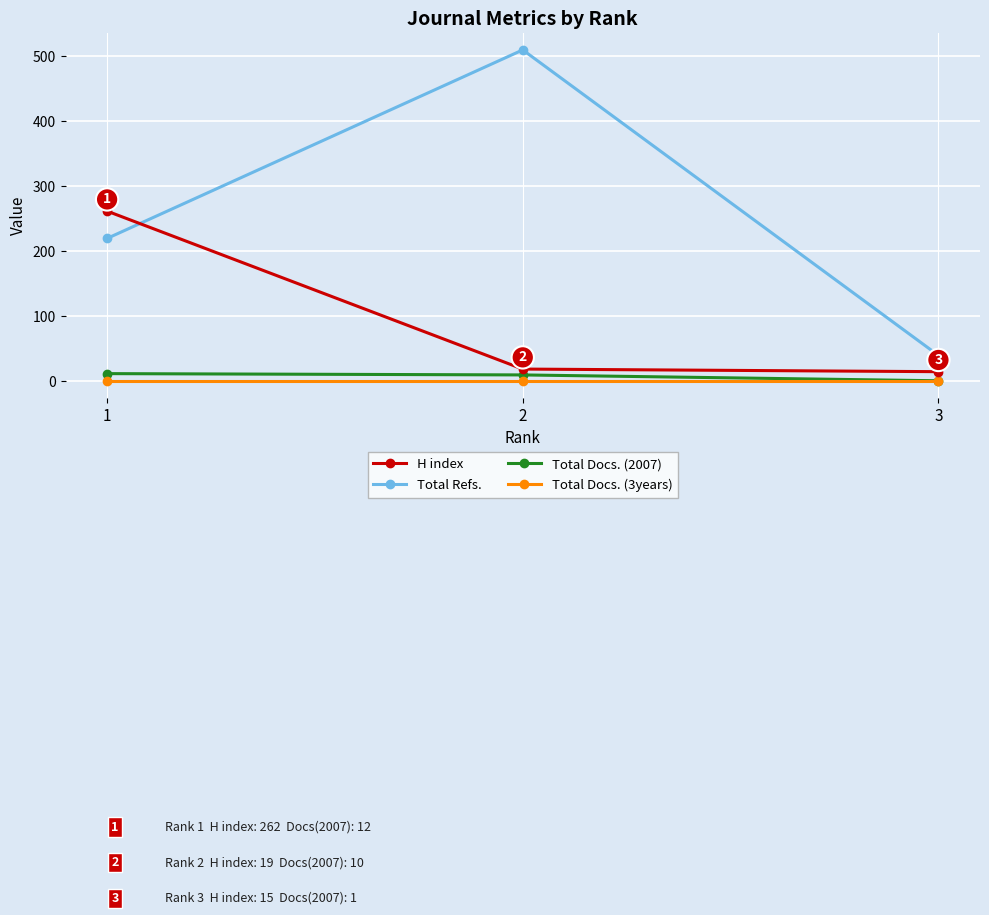

What is the value of the Total Refs. point at the 2nd from the left?

510